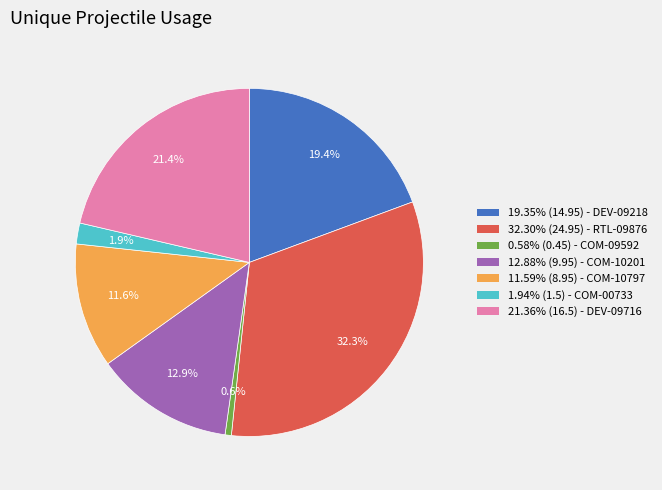

Count the number of slices in the pie.

7